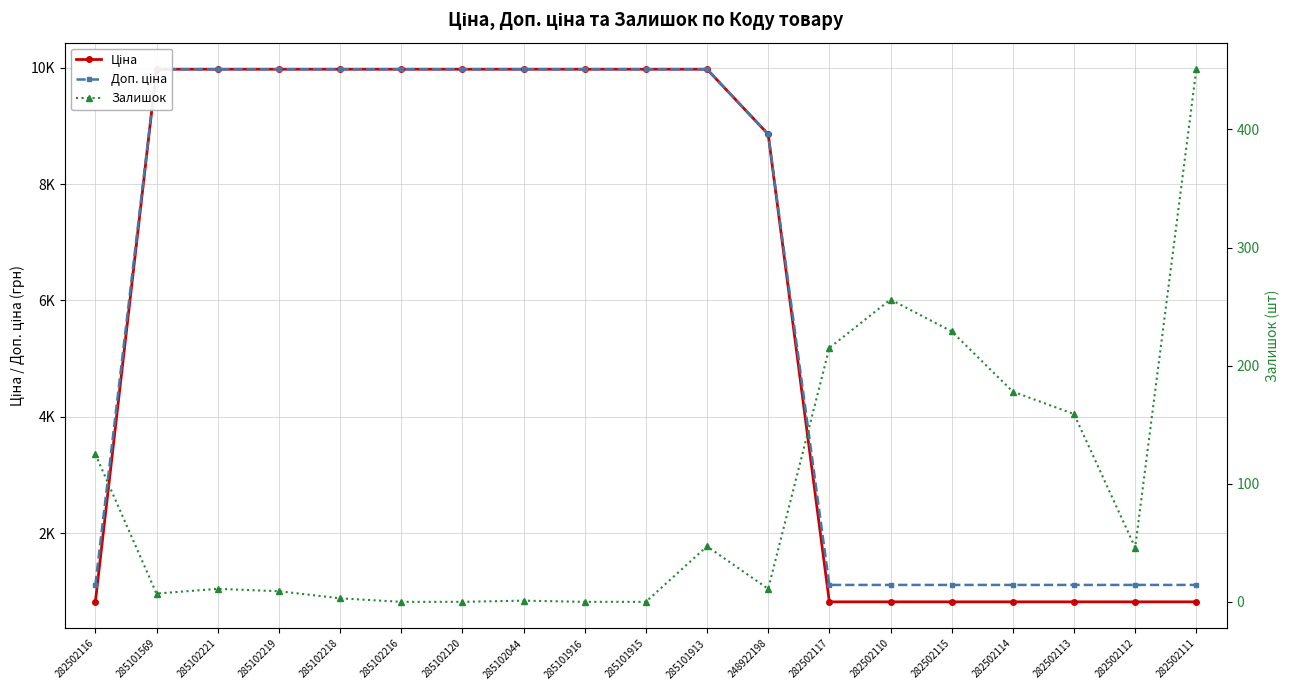

At which category is the sum across all series the highest?

285101913